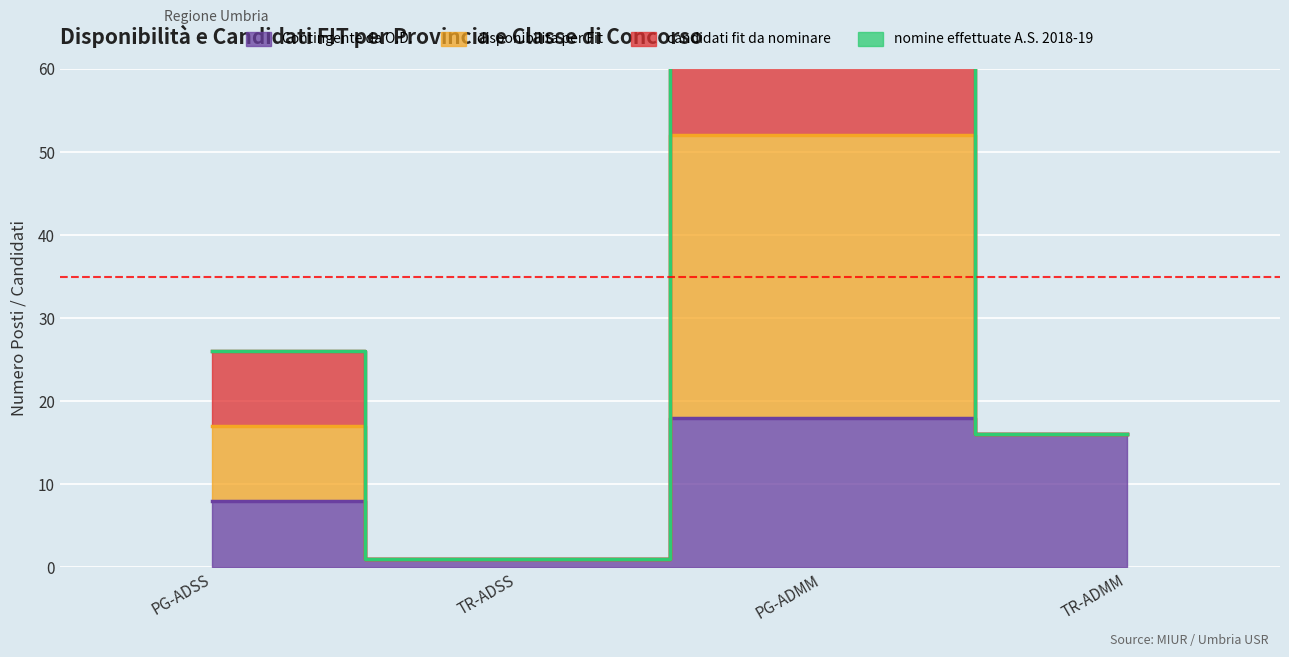

True or false: candidati fit da nominare and disponibilita per Fit cross at least once.

False